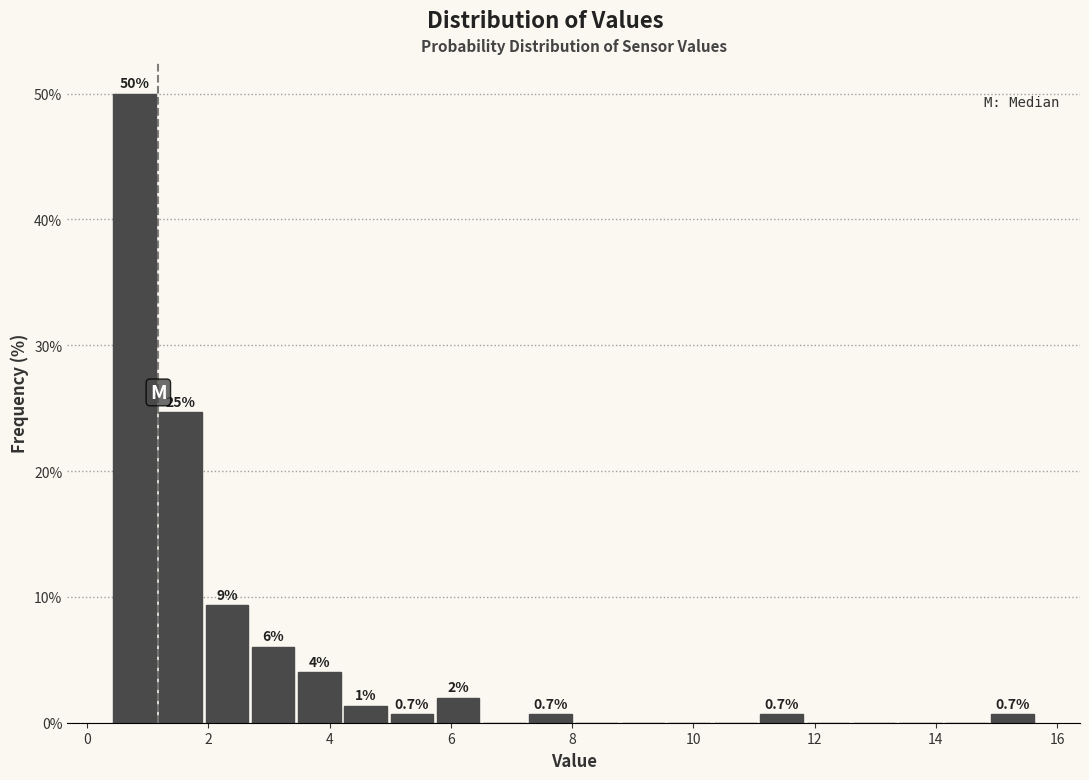

Read against the x-axis, roughly where is the centre of the tallest bar?

0.8